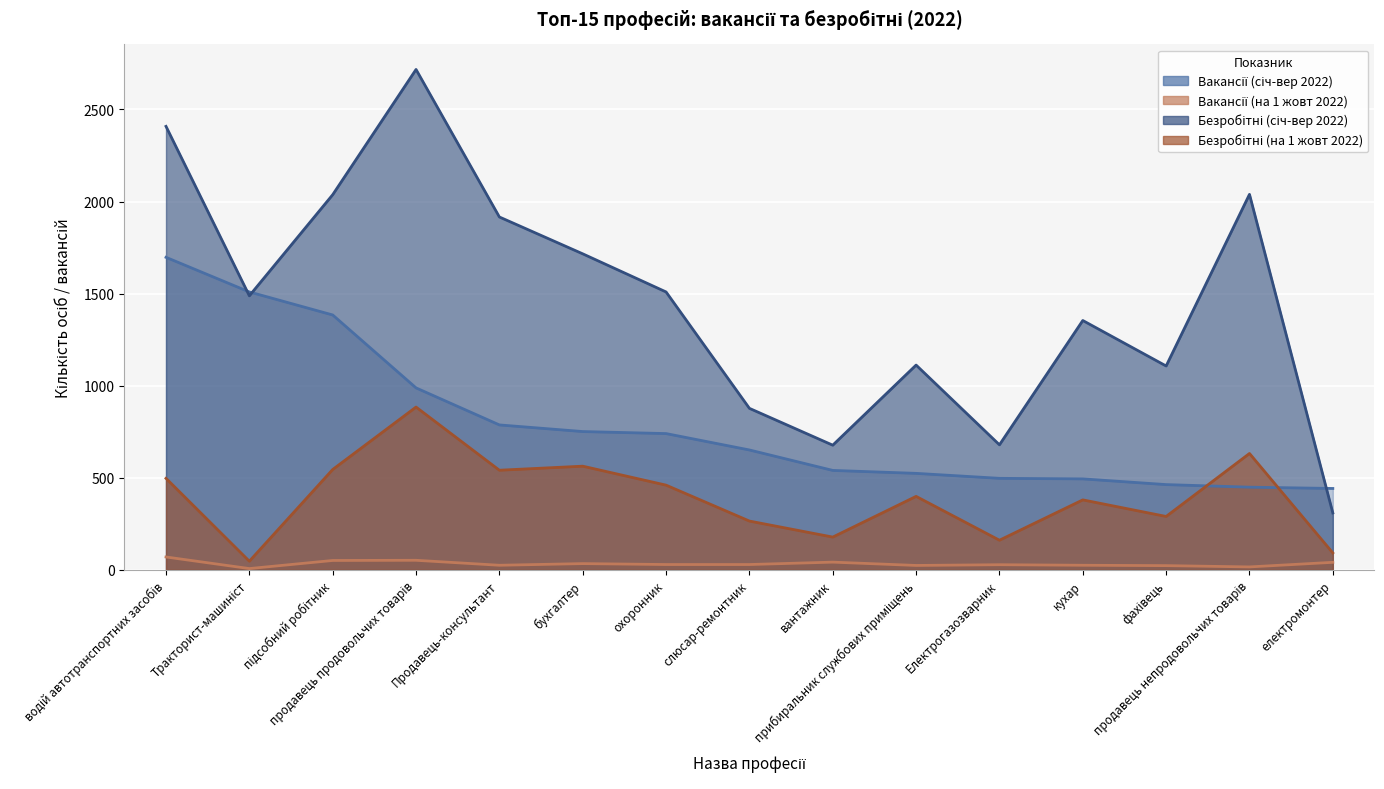

Reading left to right, transcribe all the data shown in this chart.

Вакансії (січ-вер 2022): 1697	1509	1384	988	787	751	740	651	540	524	497	494	463	449	442
Вакансії (на 1 жовт 2022): 70	7	51	52	25	34	29	29	42	24	28	25	23	16	41
Безробітні (січ-вер 2022): 2408	1488	2037	2717	1916	1716	1509	877	677	1112	679	1354	1107	2039	309
Безробітні (на 1 жовт 2022): 497	47	545	884	541	563	460	265	178	399	161	380	290	632	92